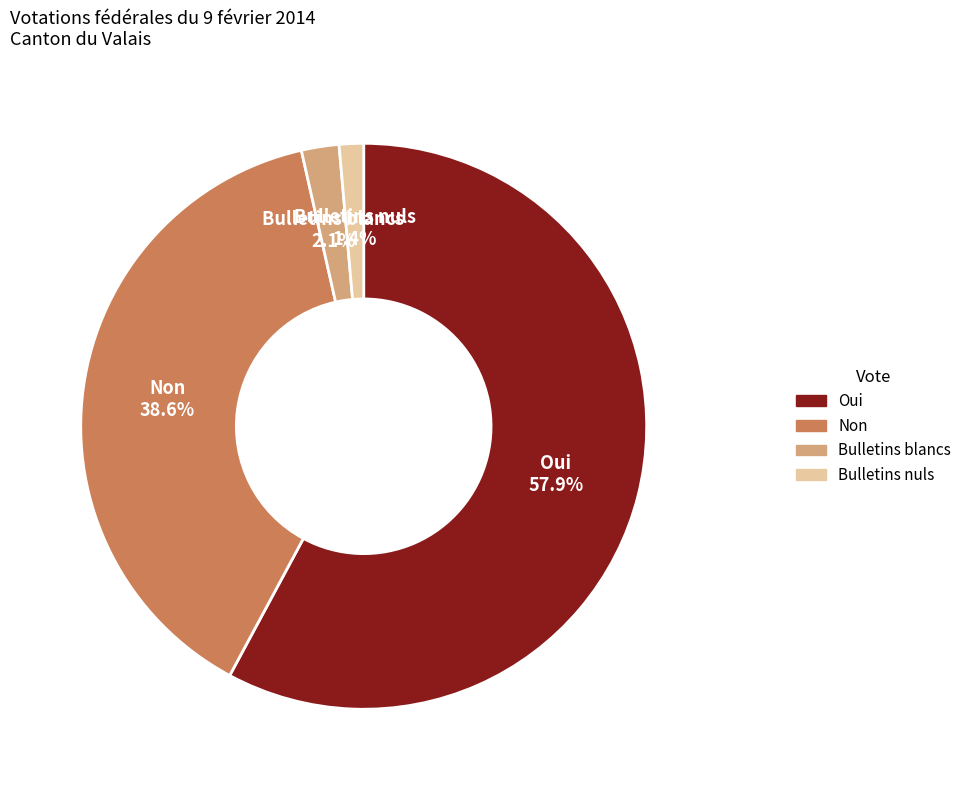

Which category has the smallest portion of the pie?

Bulletins nuls